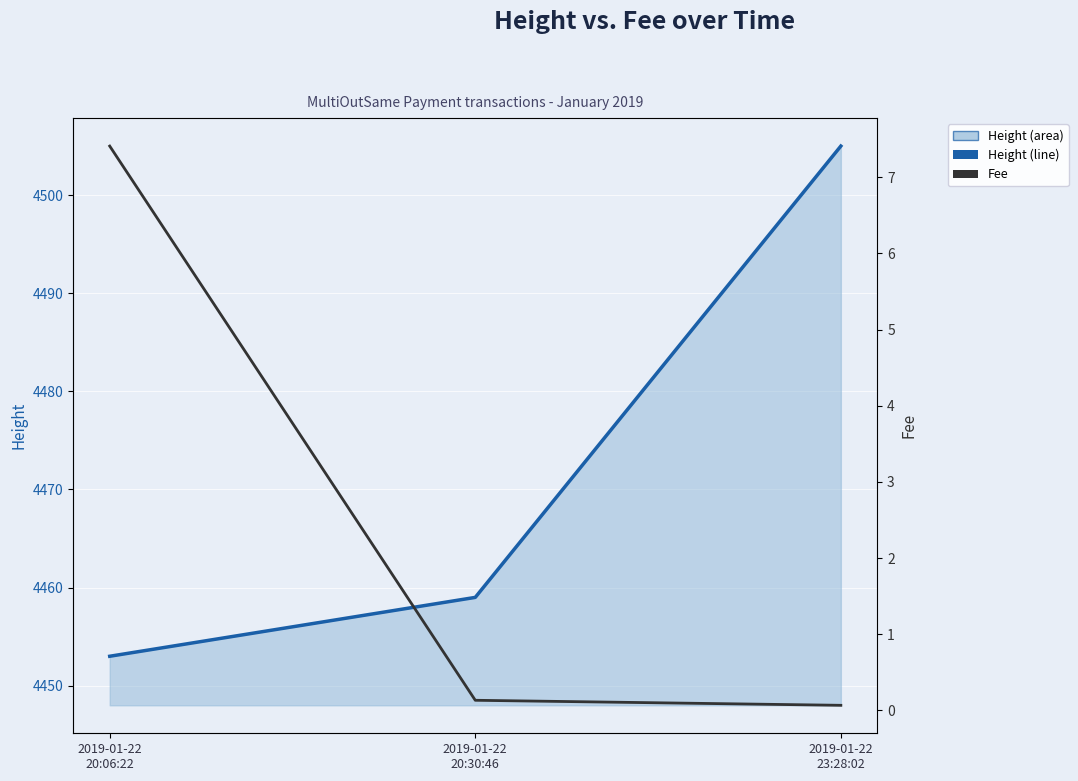

What is the difference between the Height line values at 2019-01-22
20:30:46 and 2019-01-22
23:28:02?

46.0